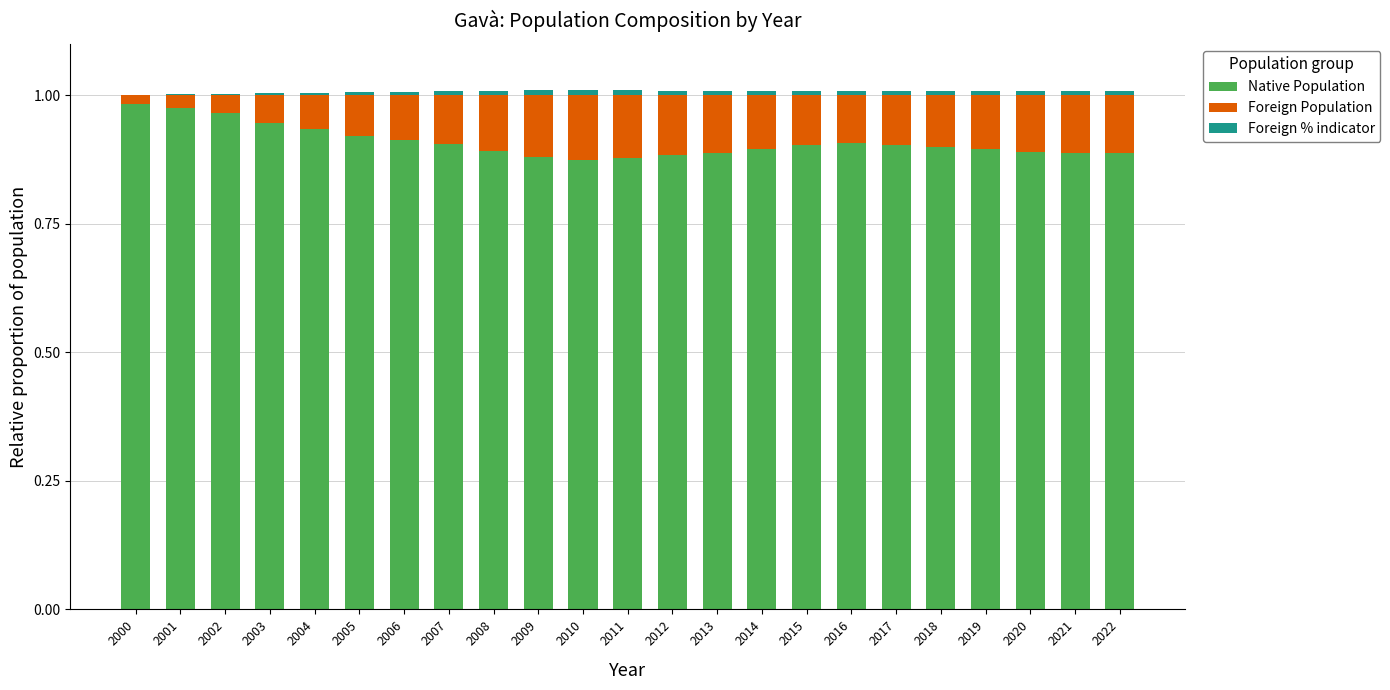

True or false: Native Population has a value of 0.9 at 2017.

True